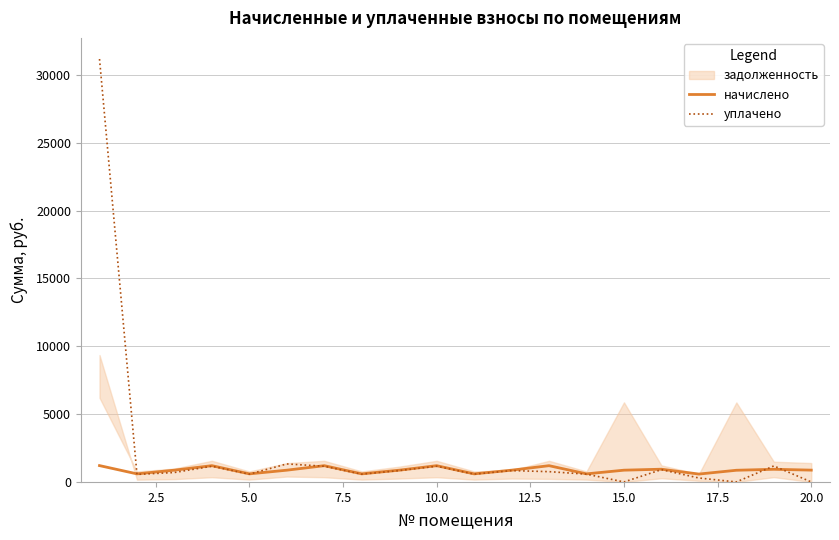

What is the maximum value for уплачено?

31171.4